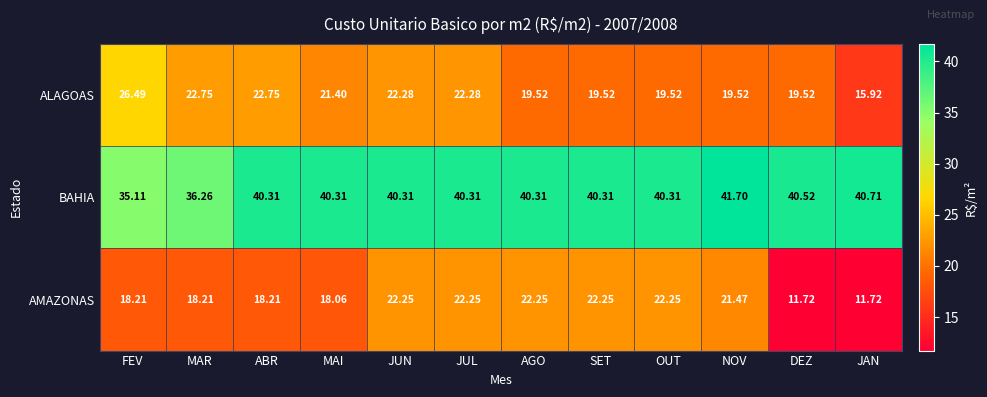

What is the total value across all series at AGO?

82.1